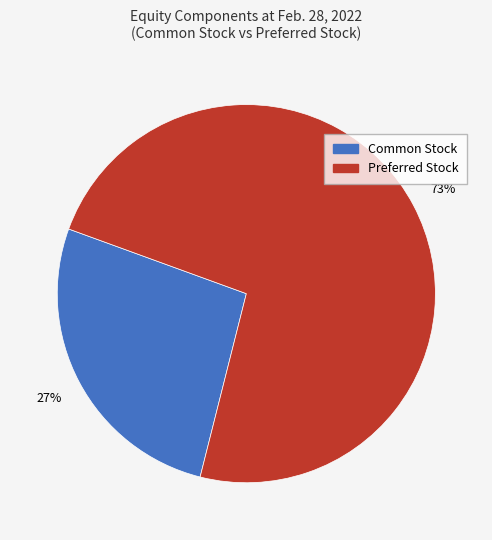

To the nearest percent, what is the average slice percentage?

50%